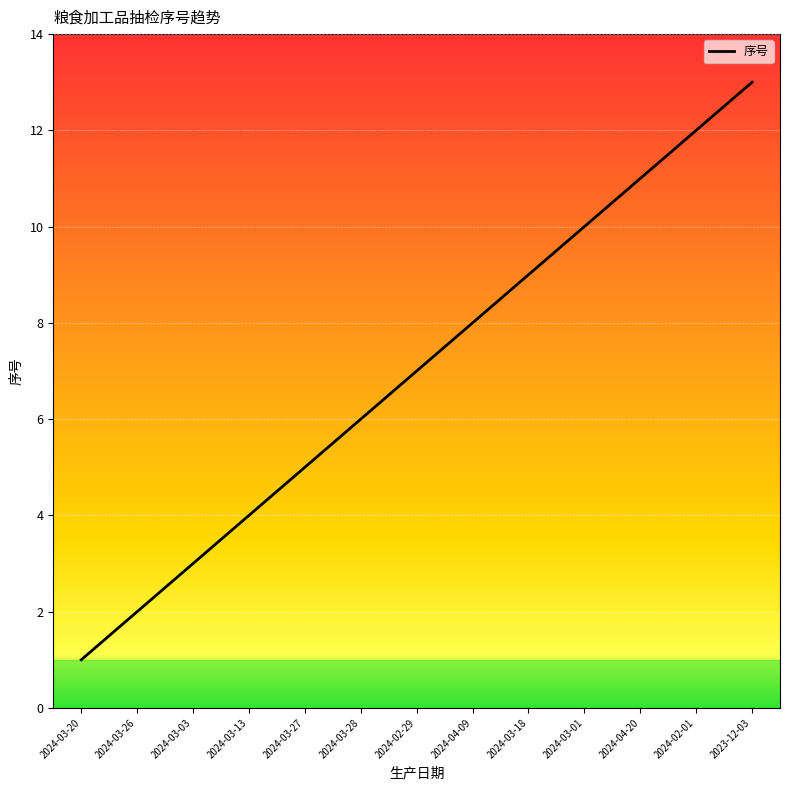

Which has a higher value, 2024-03-26 or 2024-04-20?

2024-04-20